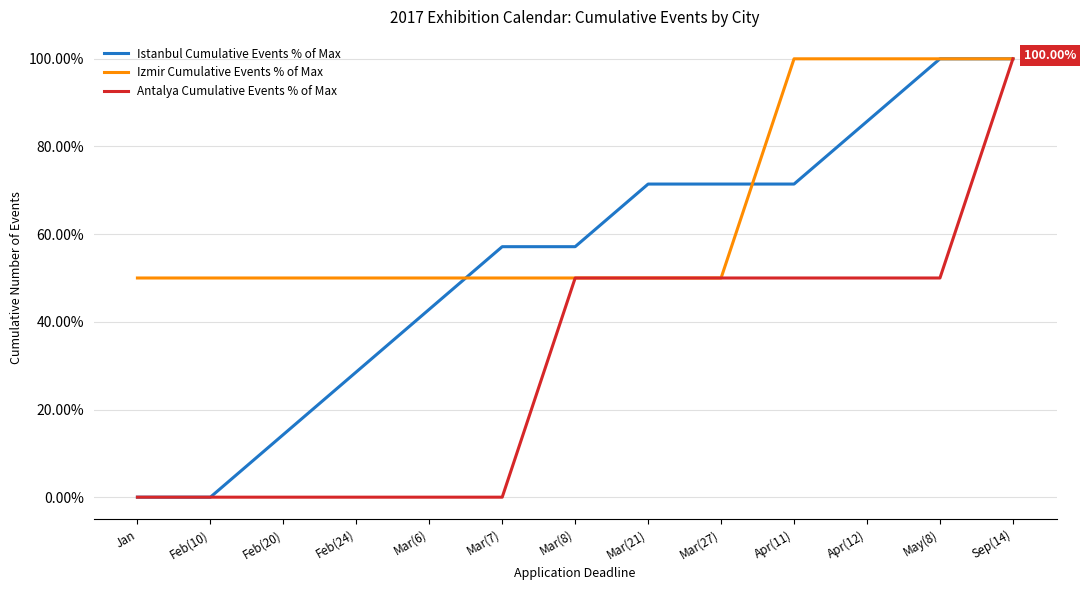

Count the number of data series in this chart.

3